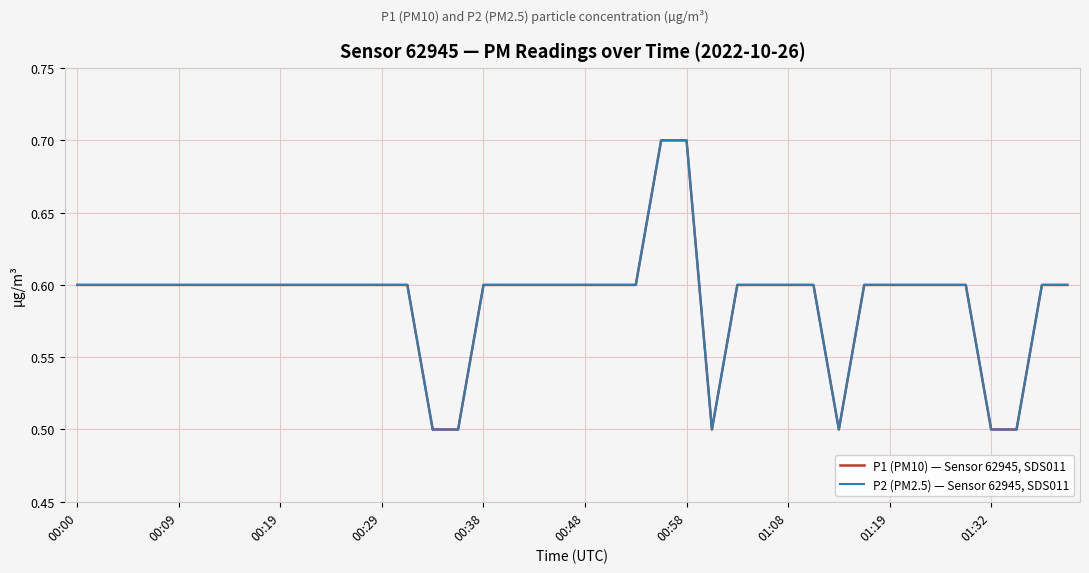

Does the chart display data point markers on the line(s)?

No